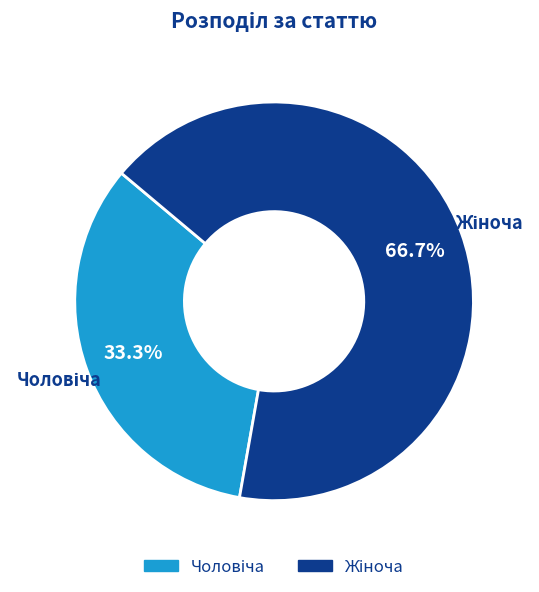

Does any single category account for the majority?

Yes